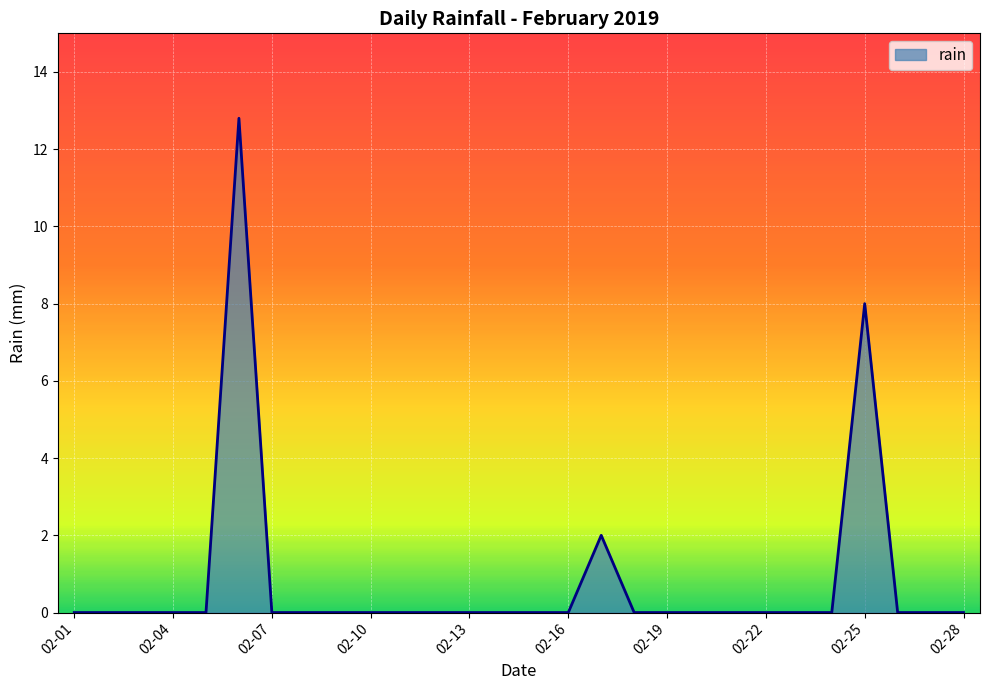

How many lines are shown in the chart?

1